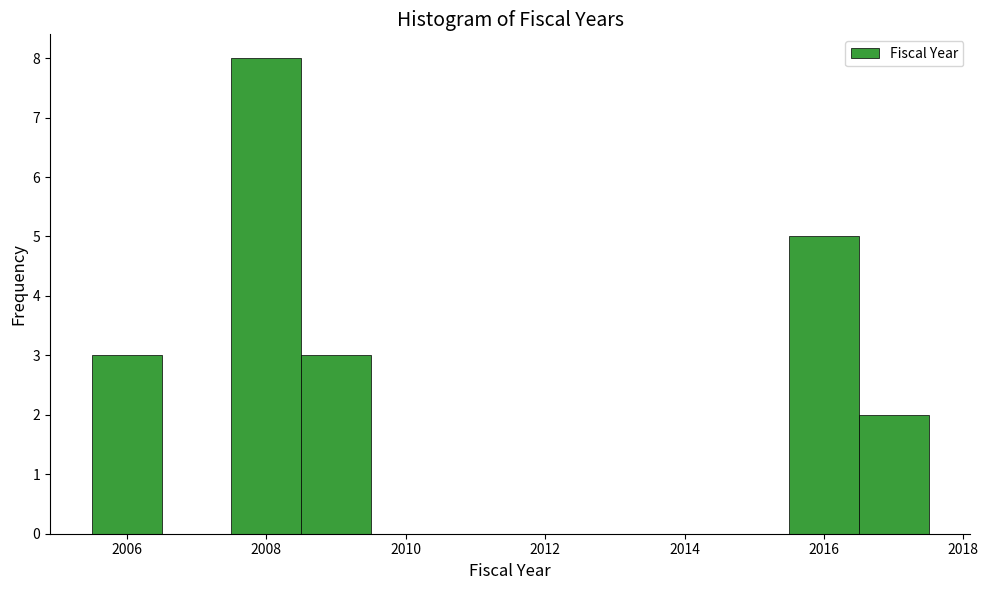

Reading left to right, list every bar in this chart as the range it spans on the x-axis followed by its height. Neither the bar edges nor the heights are printed on the chart, so give them approximately, as read against the axes.

2005.5 to 2006.5: 3
2006.5 to 2007.5: 0
2007.5 to 2008.5: 8
2008.5 to 2009.5: 3
2009.5 to 2010.5: 0
2010.5 to 2011.5: 0
2011.5 to 2012.5: 0
2012.5 to 2013.5: 0
2013.5 to 2014.5: 0
2014.5 to 2015.5: 0
2015.5 to 2016.5: 5
2016.5 to 2017.5: 2